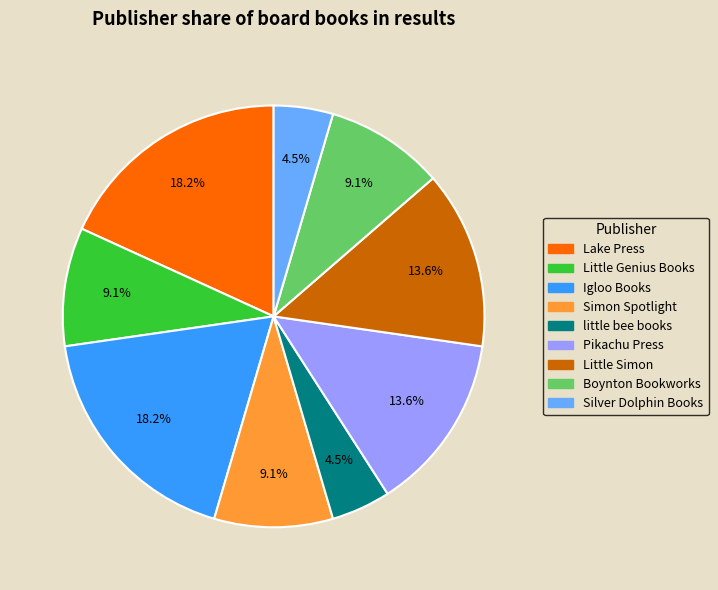

Is there any slice that represents more than half of the pie?

No